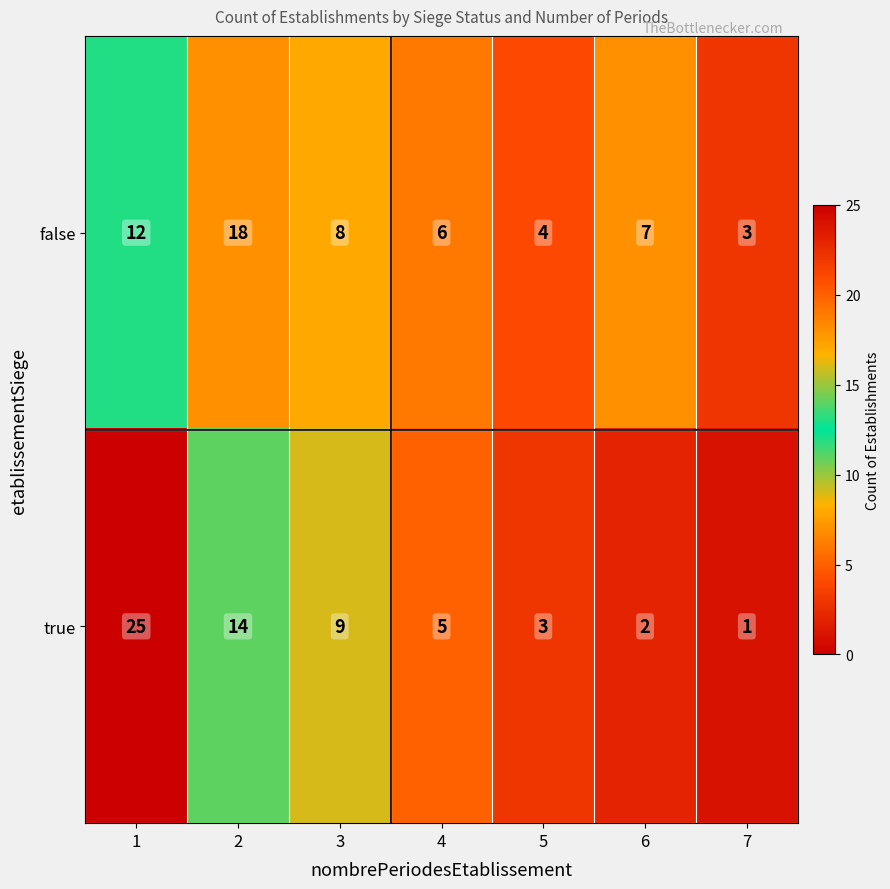

What is the difference between the second highest and minimum values in the false series?

9